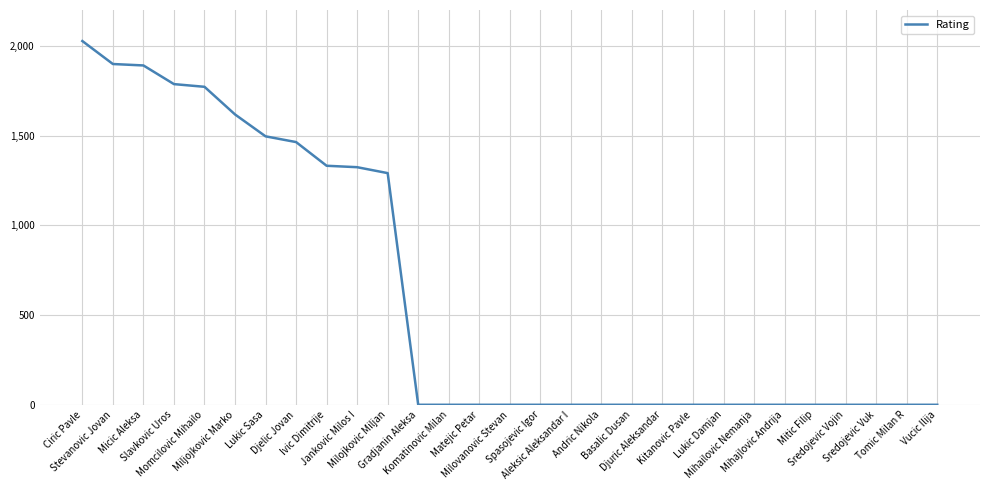

What is the difference between the second highest and minimum values?

1899